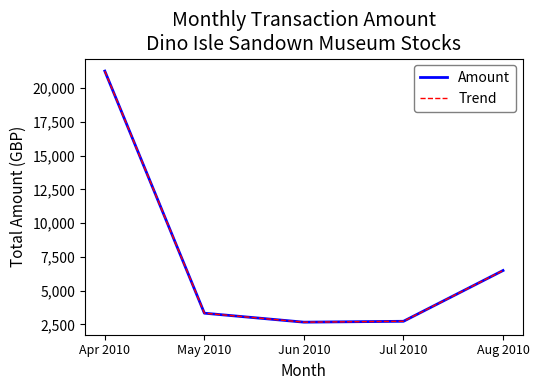

At how many categories does at least one series exceed 12183?

1